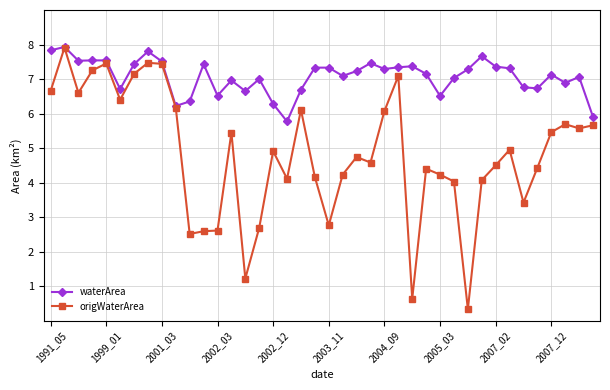

How many categories are shown in the chart?

40